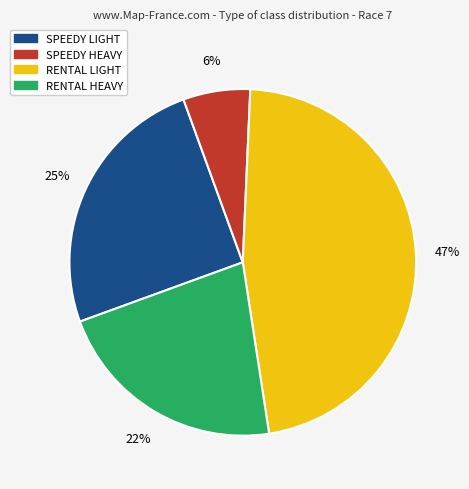

To the nearest percent, what is the average slice percentage?

25%